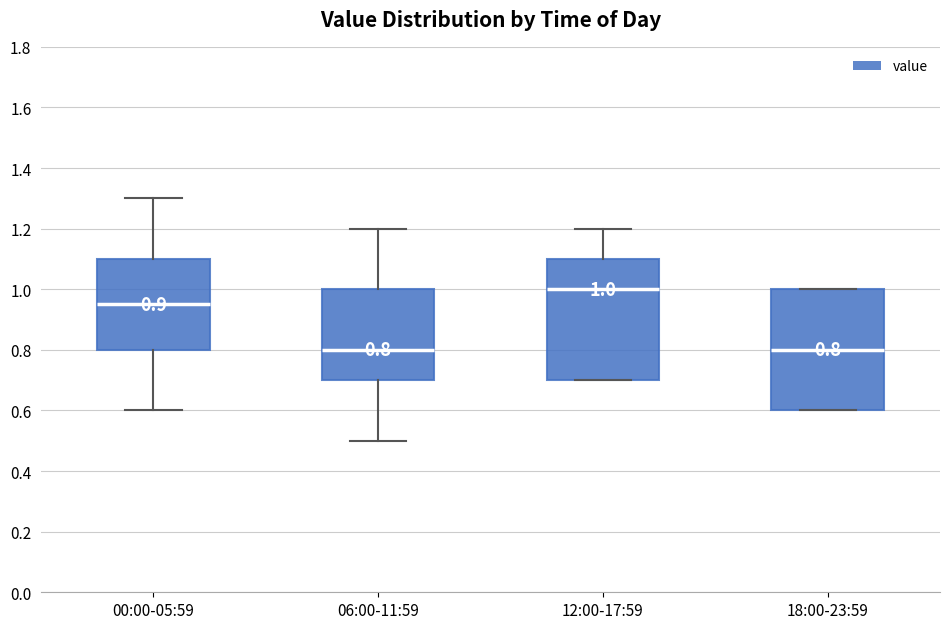

Which box's median line is the highest?

12:00-17:59